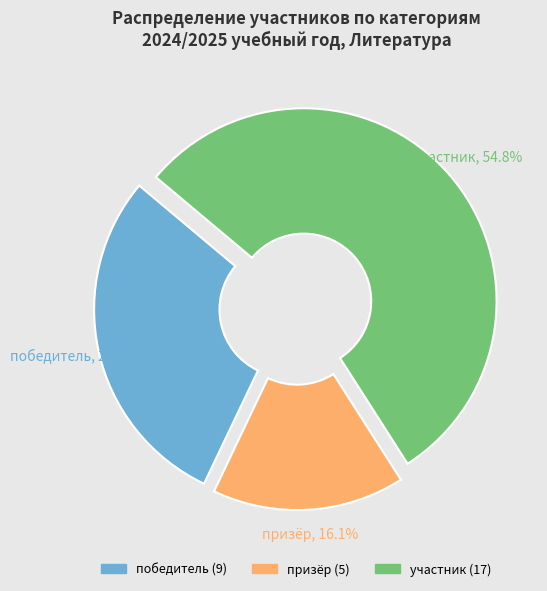

Rank the categories by value from lowest to highest.

призёр, победитель, участник